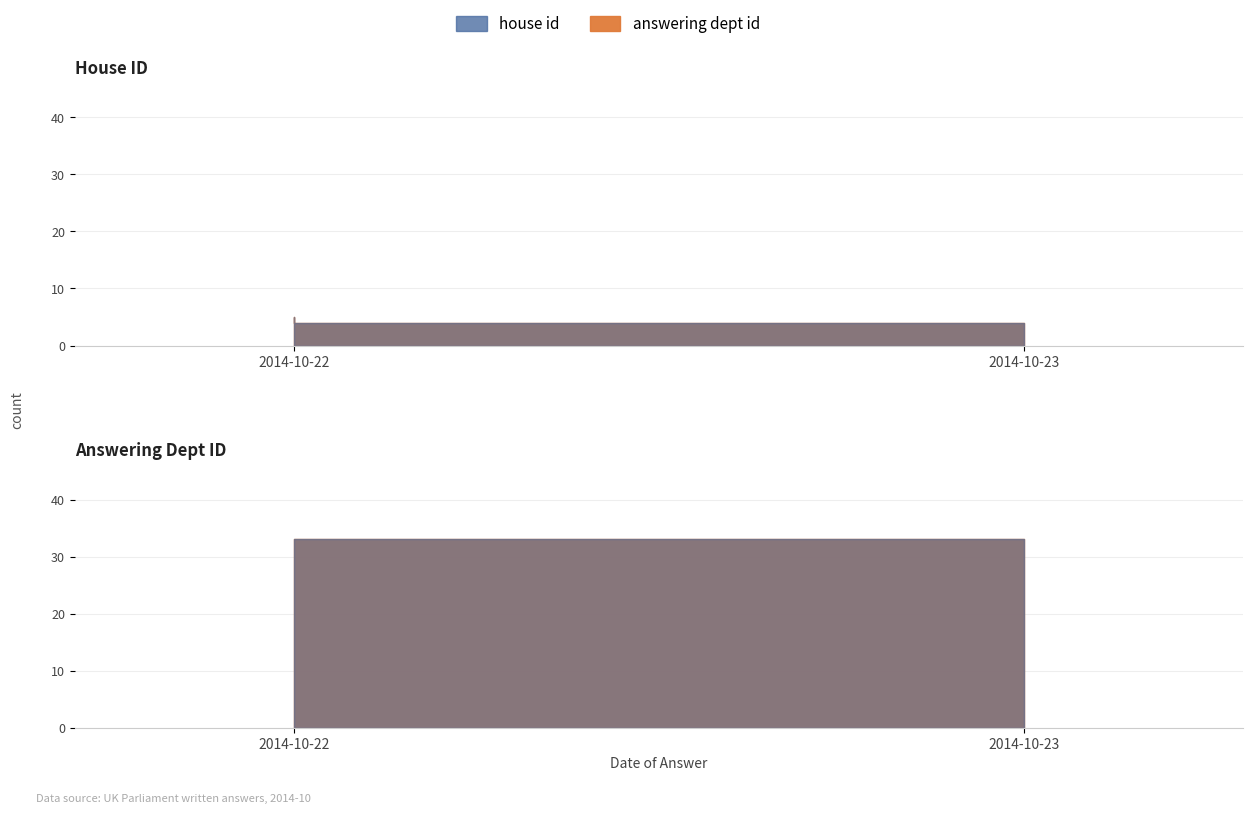

Does the chart have visible grid lines?

Yes